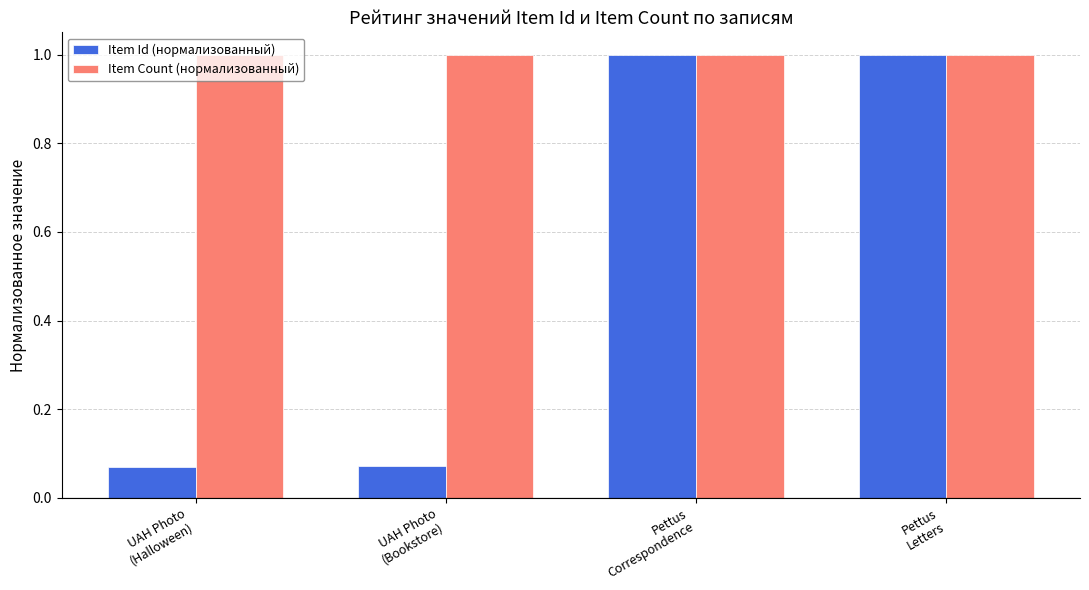

Rank the series by their average value, from lowest to highest.

Item Id (нормализованный), Item Count (нормализованный)